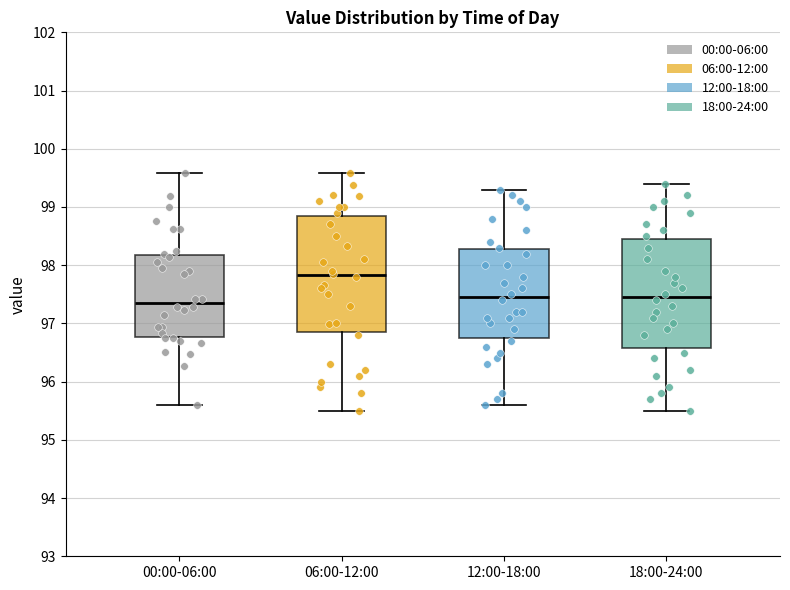

Reading left to right, transcribe this box plot: for each box, give where its median line is, the range the box spans, and where its two whiskers end, as read against the y-axis. The values are not printed on the chart, so give them approximately, as read against the axis.

00:00-06:00: median 97.4, box 96.8 to 98.2, whiskers 95.6 to 99.6
06:00-12:00: median 97.8, box 96.8 to 98.9, whiskers 95.5 to 99.6
12:00-18:00: median 97.5, box 96.8 to 98.3, whiskers 95.6 to 99.3
18:00-24:00: median 97.5, box 96.6 to 98.5, whiskers 95.5 to 99.4